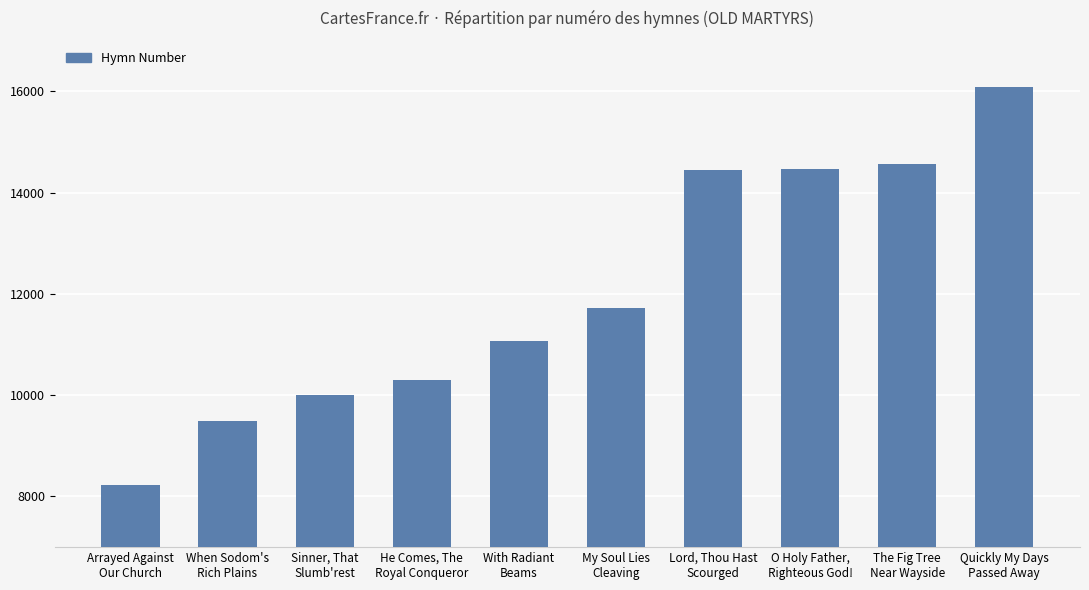

Which label corresponds to the smallest value in the chart?

Arrayed Against
Our Church